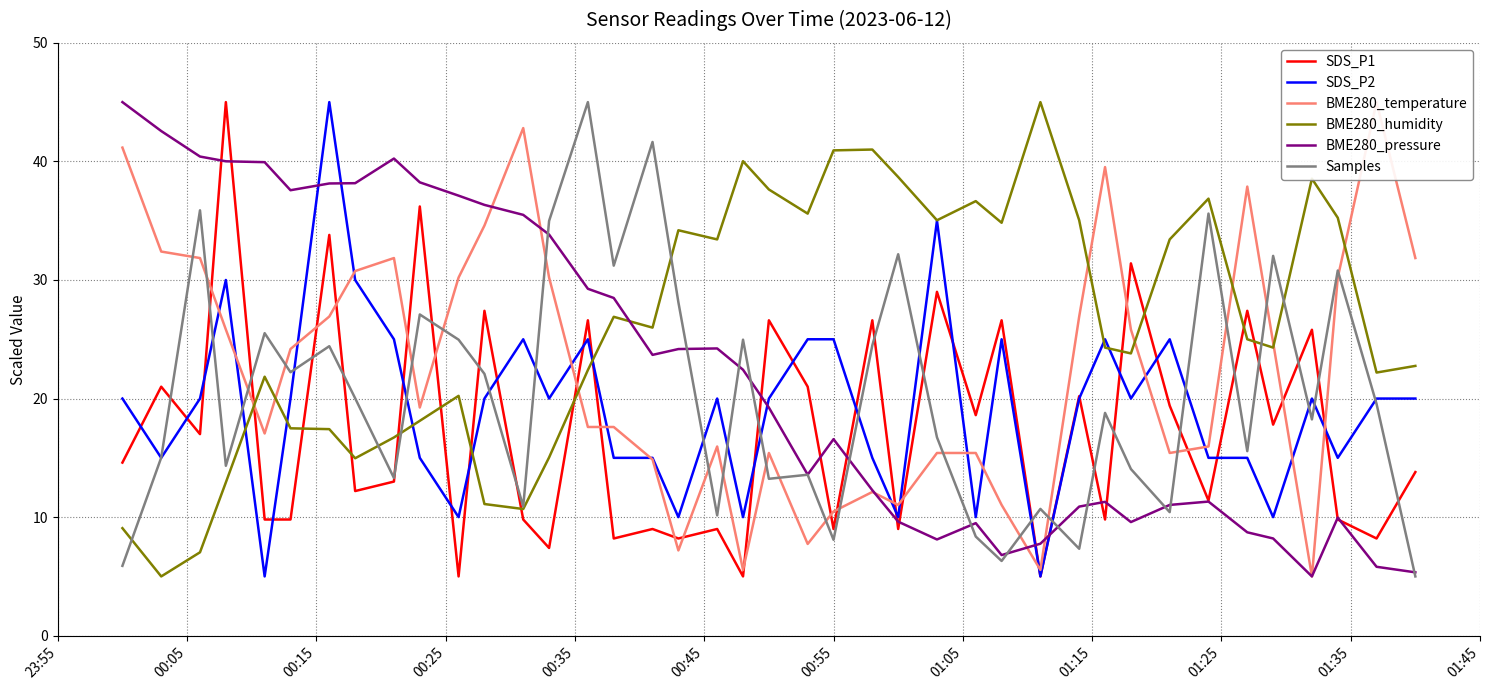

What is the lowest value of the SDS_P2 series?

5.0